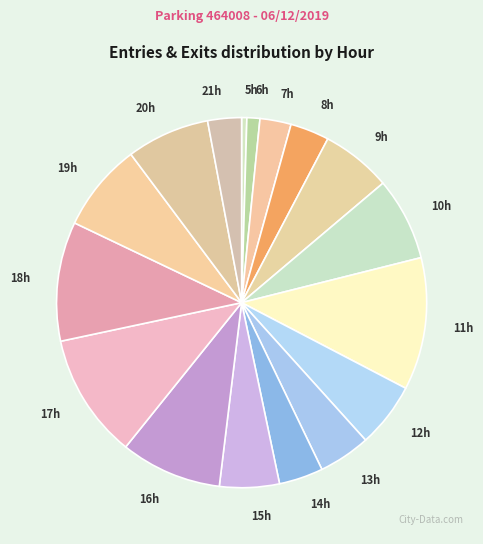

Is it true that 11h is 12% of the pie?

True